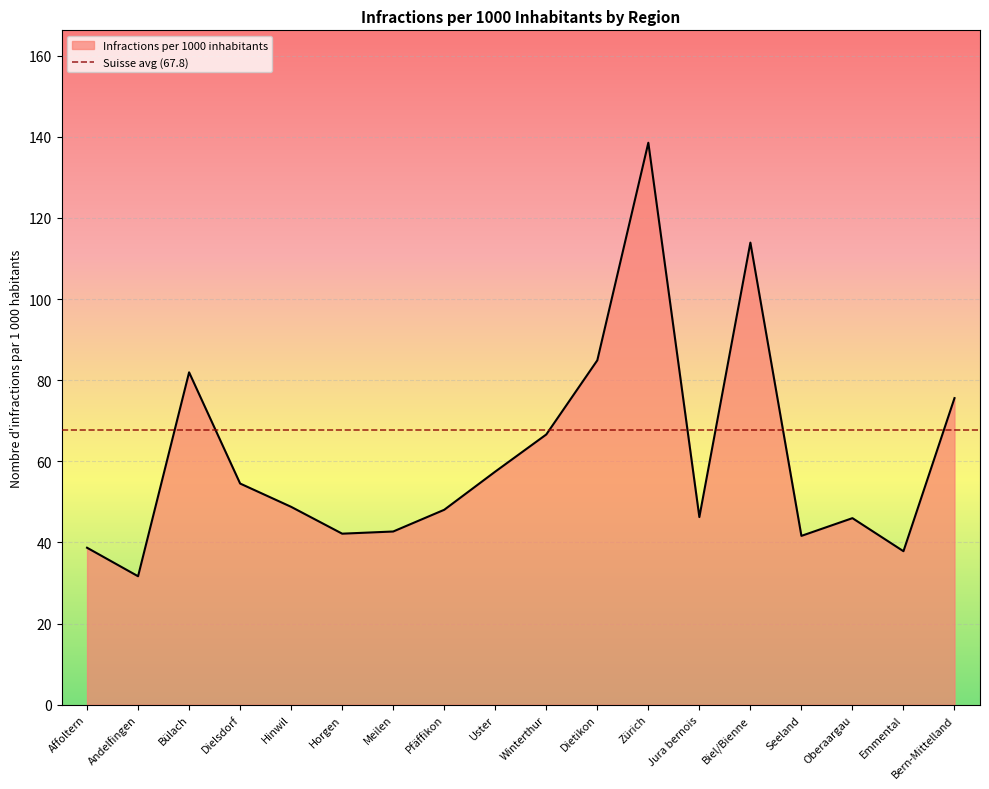

The value at Seeland is 24.2. True or false?

False